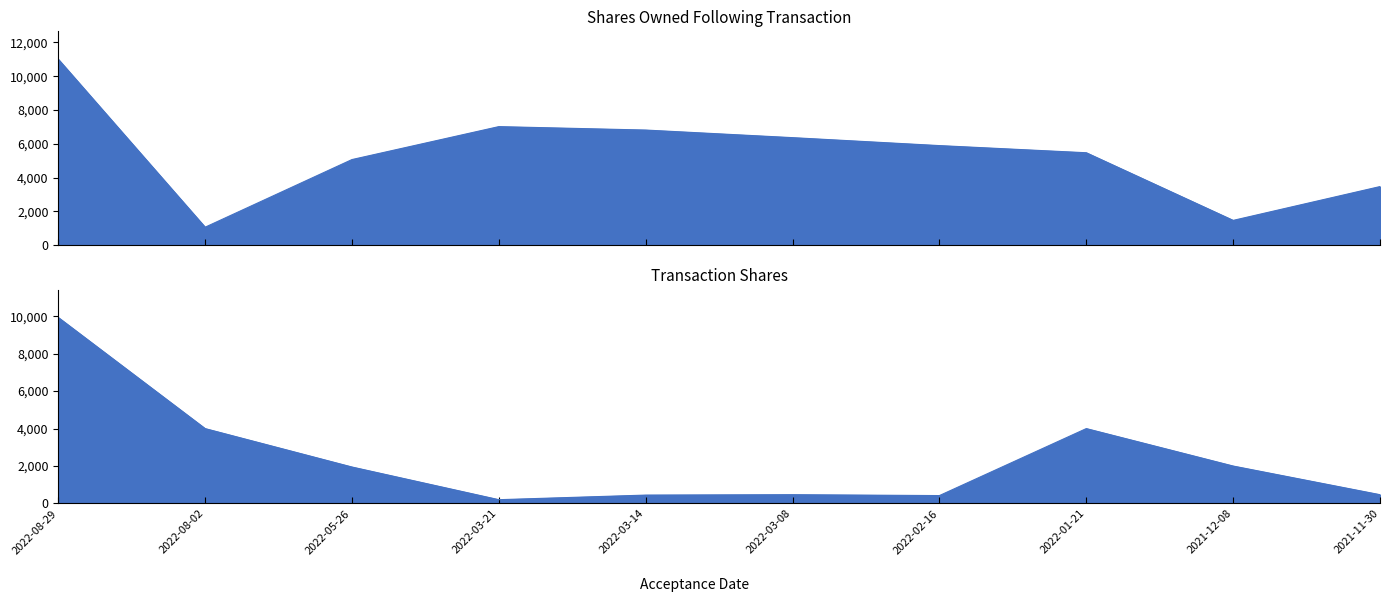

What is the value of the sharesOwnedFollowingTransaction point at the 2nd from the left?

1067